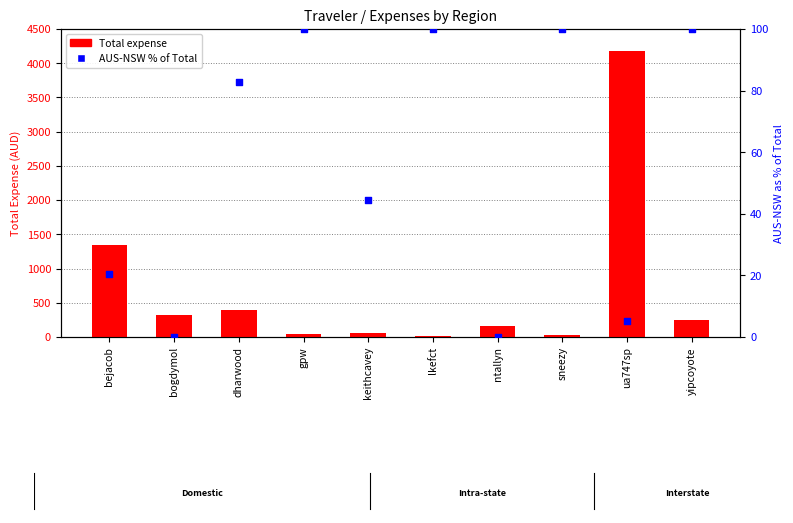

What are all the series names shown in the legend?

Total expense, AUS-NSW % of Total